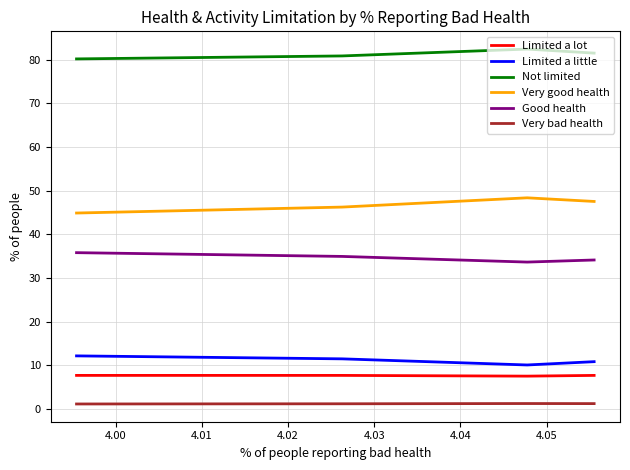

How many data points in Not limited are less than 81?

2